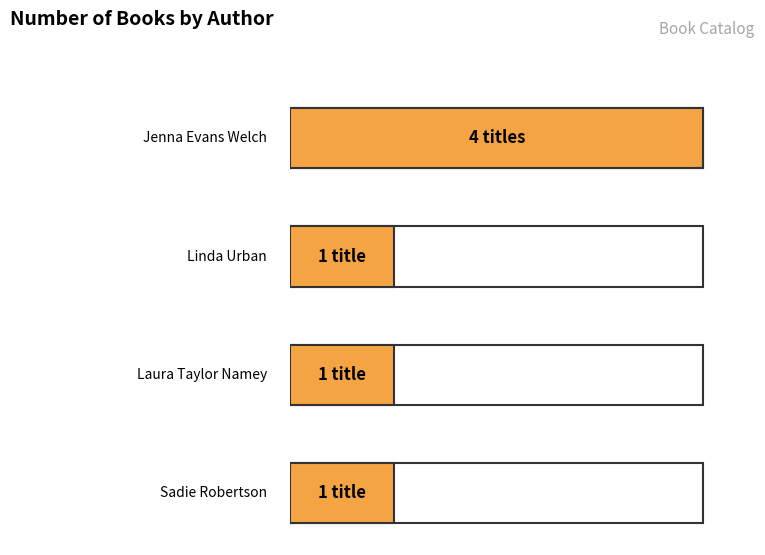

What is the sum of all values?

7